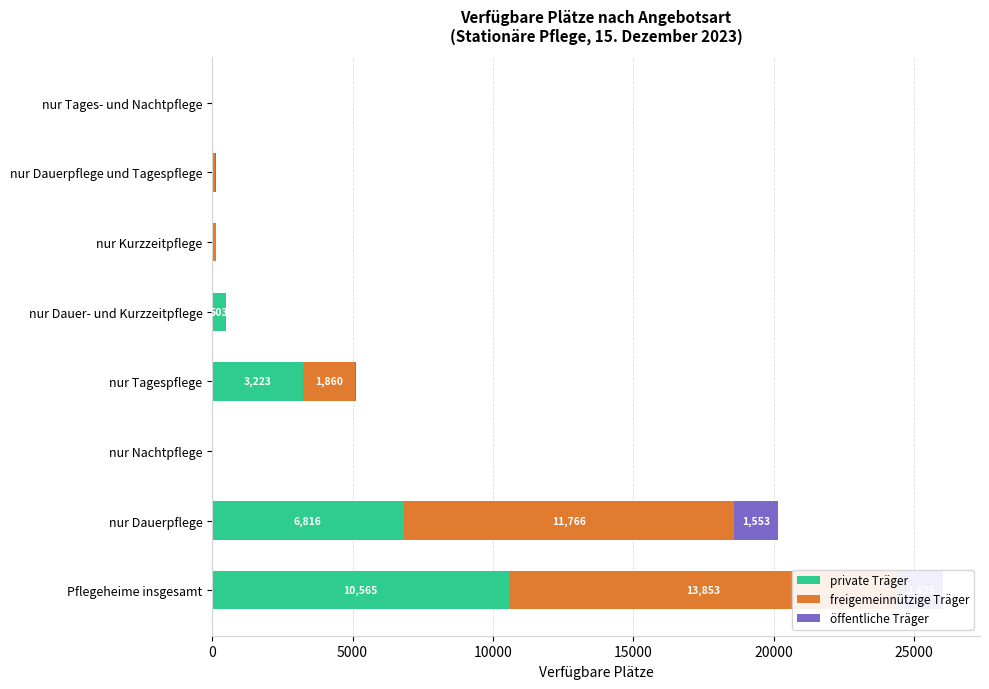

What position from the left is Pflegeheime insgesamt?

1